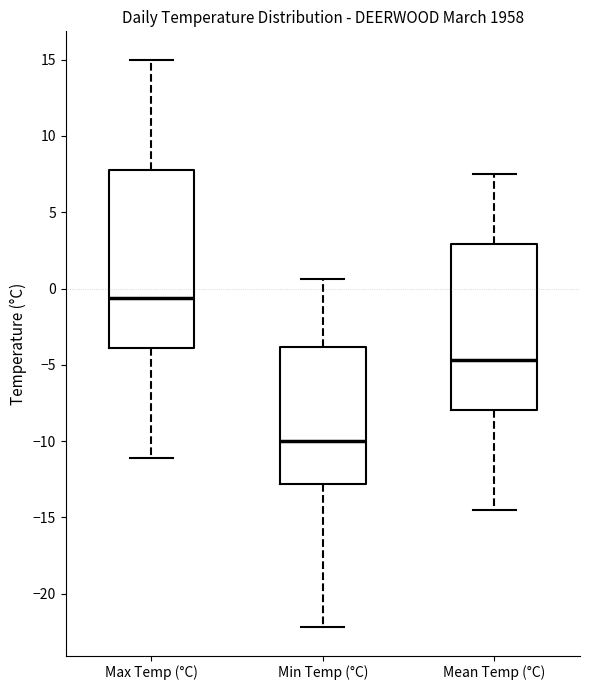

Which box has the lowest median line?

Min Temp (°C)